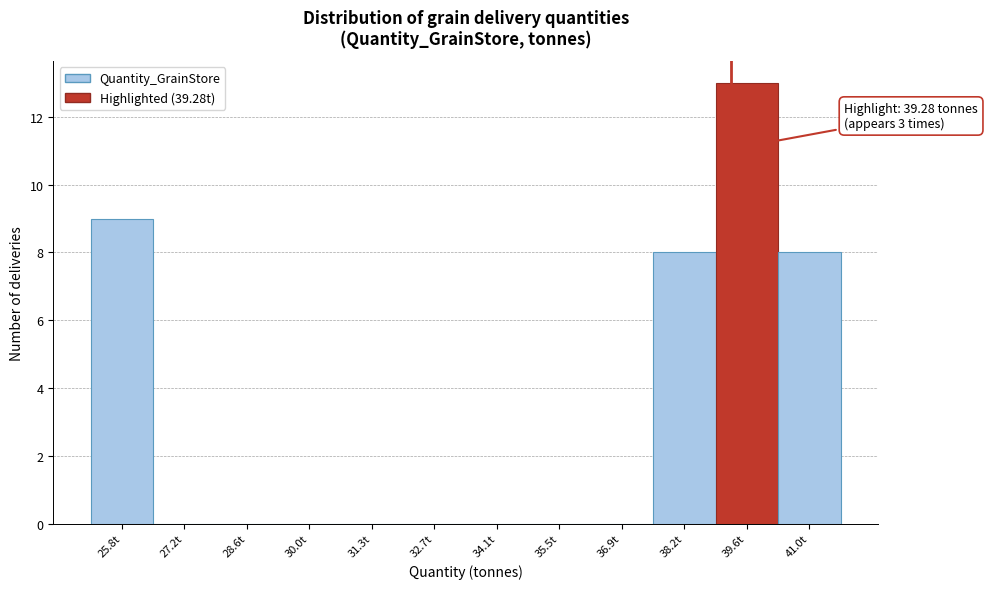

Over which range of the x-axis is the bar tallest?

39.0 to 40.4